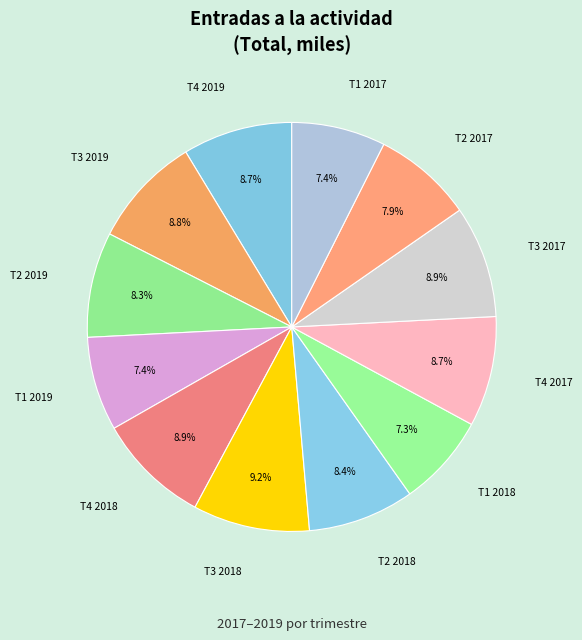

How many slices are in this pie chart?

12